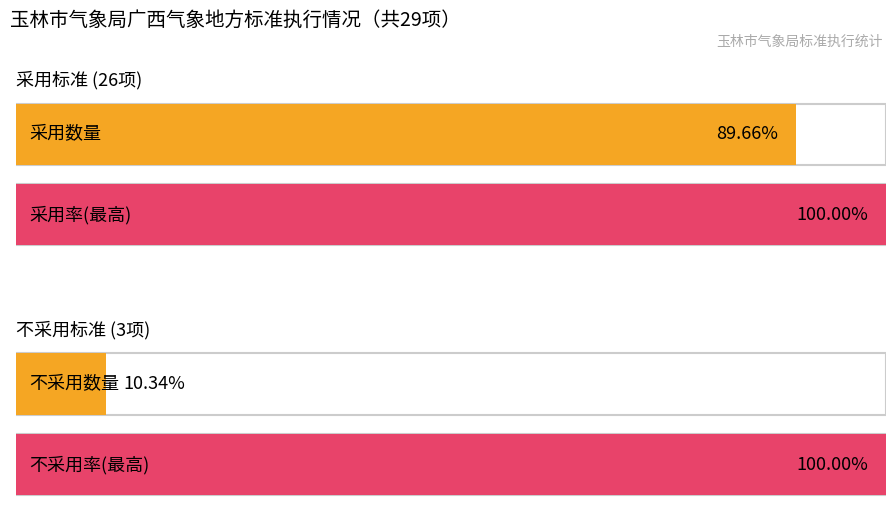

What position from the right is 采用?

2